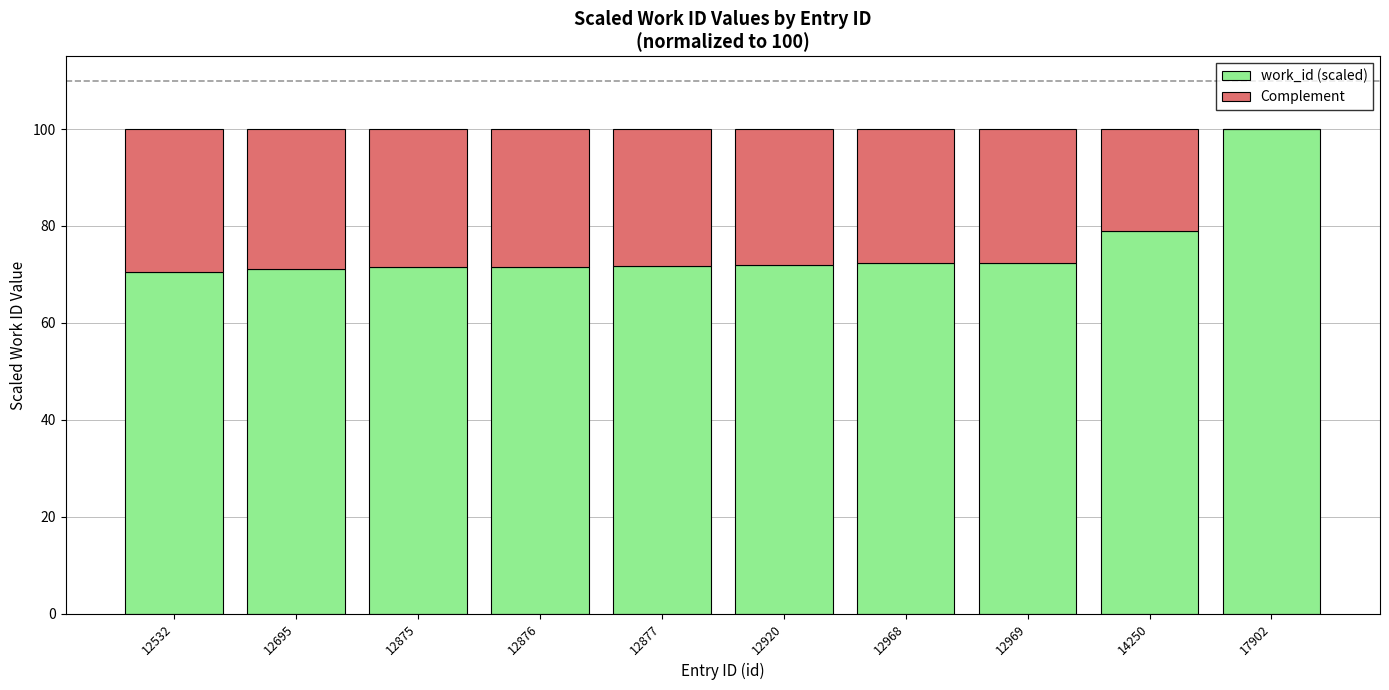

At which label is work_id (scaled) closest to 85?

14250